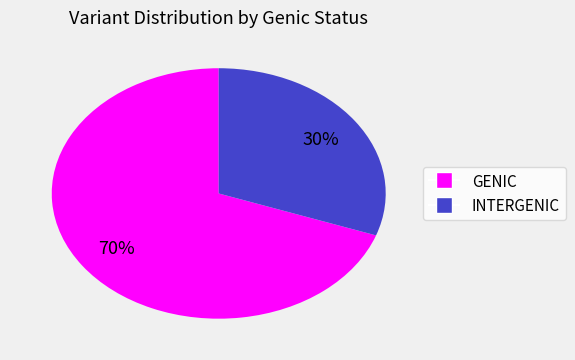

To the nearest percent, what is the combined percentage of INTERGENIC and GENIC?

100%